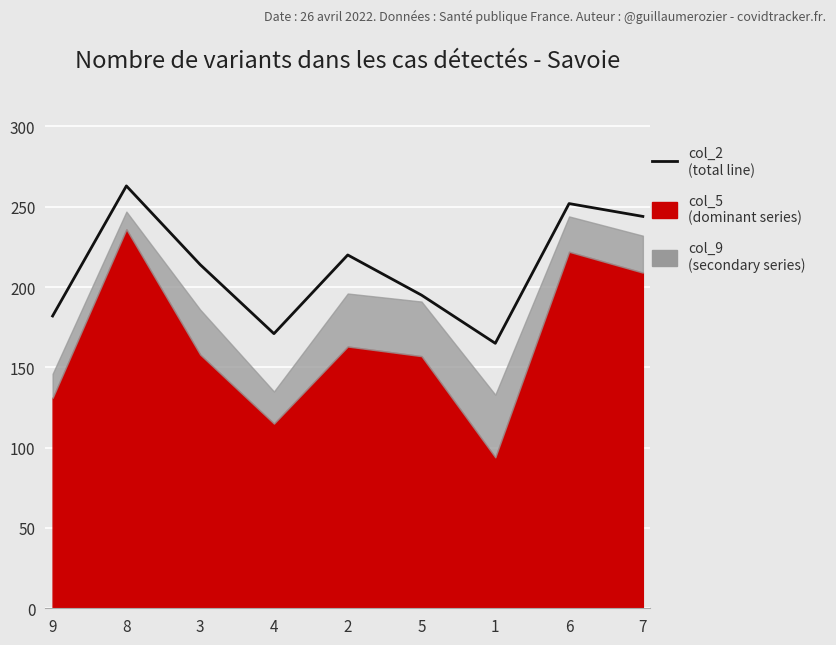

Where is the first local maximum?

8